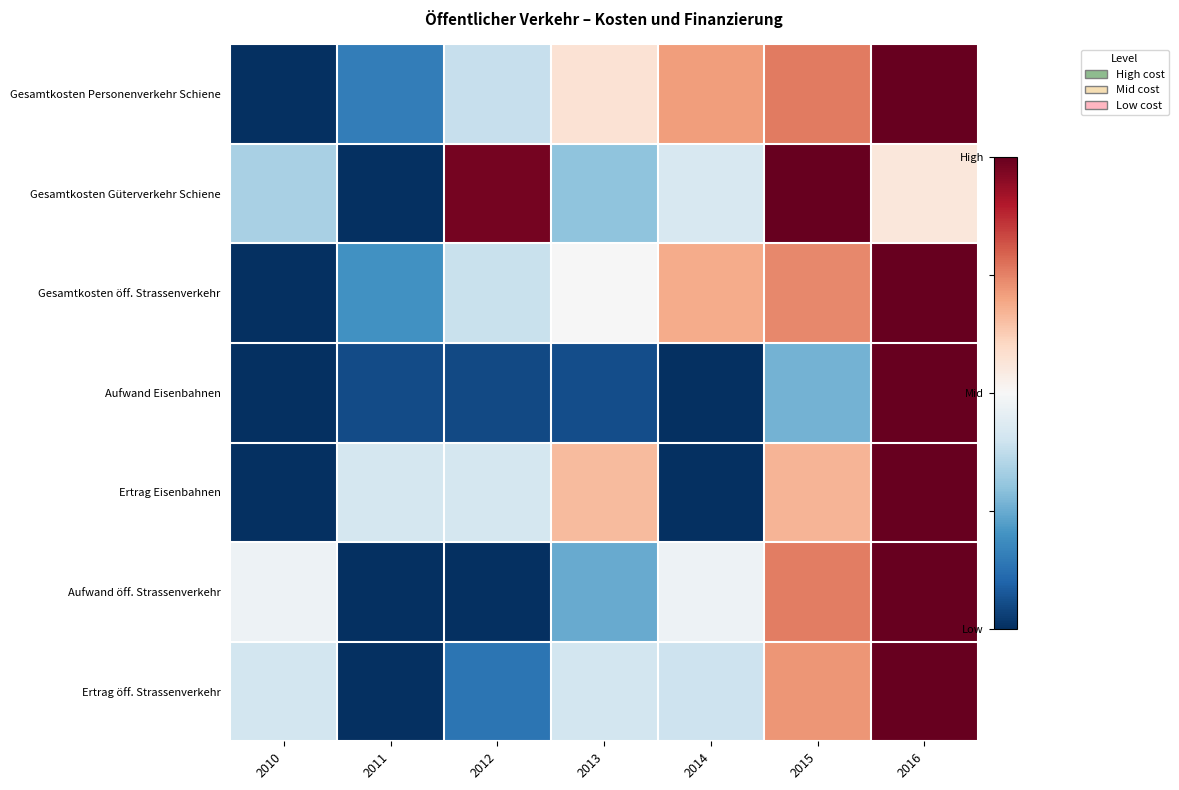

What is the difference between the highest and lowest values at 2016?

0.4